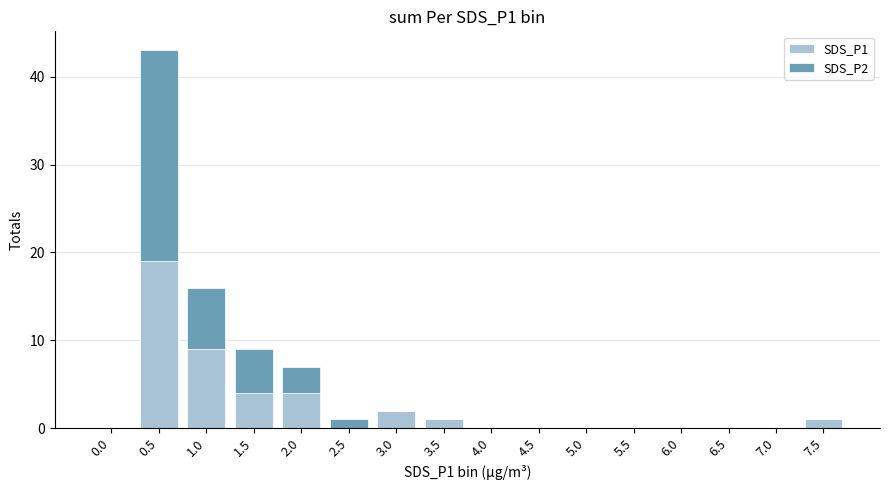

The SDS_P1 series shows -12 at 4.5. True or false?

False